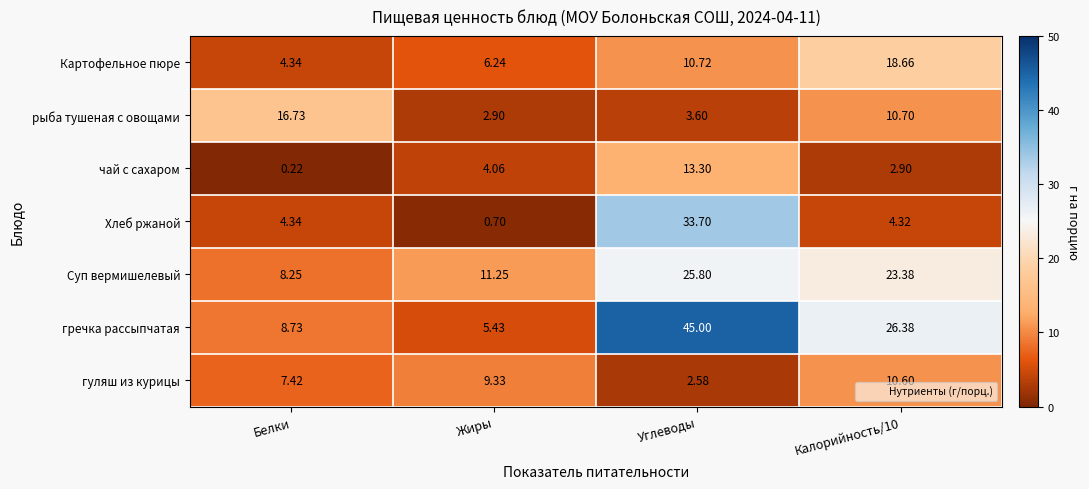

Which series changed the most between Жиры and Углеводы?

гречка рассыпчатая